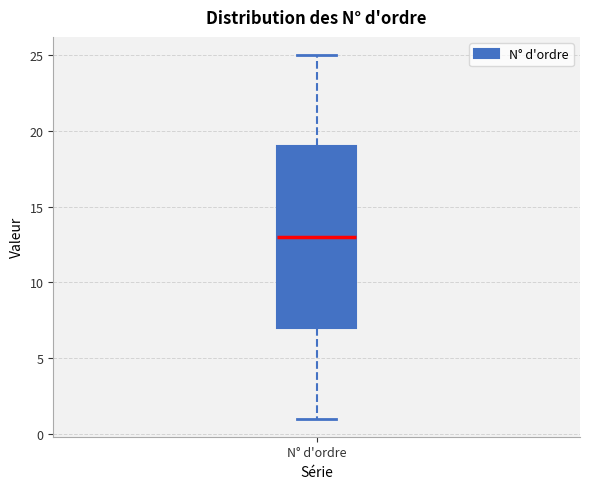

Where does the upper whisker of the box for N° d'ordre end on the y-axis? The values are not printed on the chart, so give them approximately, as read against the axis.

25